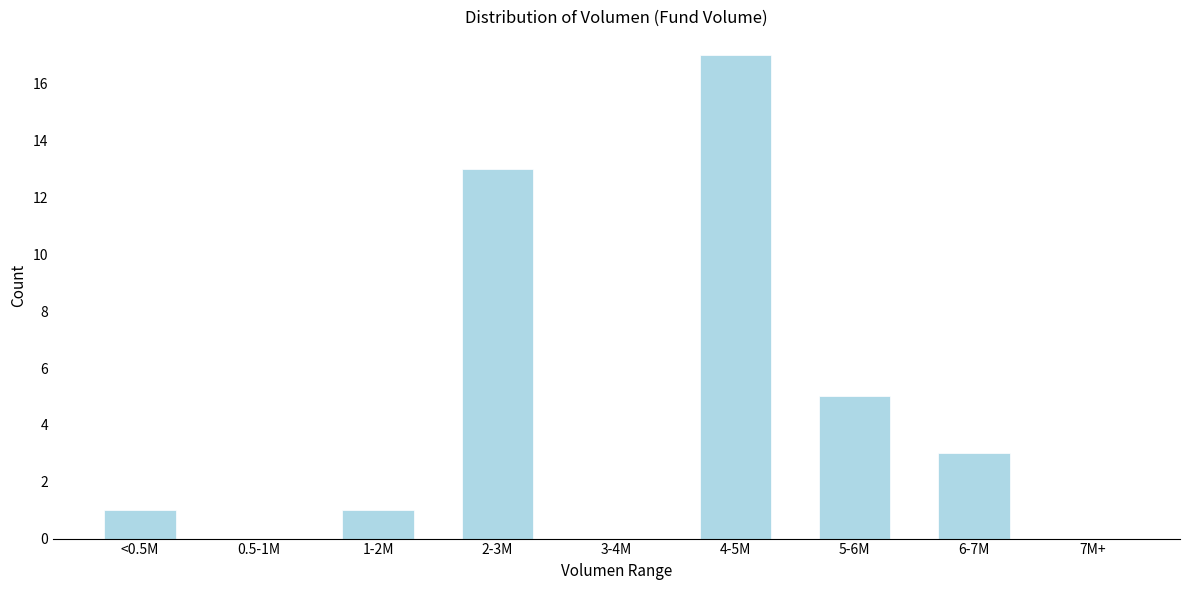

Reading right to left, transcribe all the data shown in this chart.

7M+=0	6-7M=3	5-6M=5	4-5M=17	3-4M=0	2-3M=13	1-2M=1	0.5-1M=0	<0.5M=1